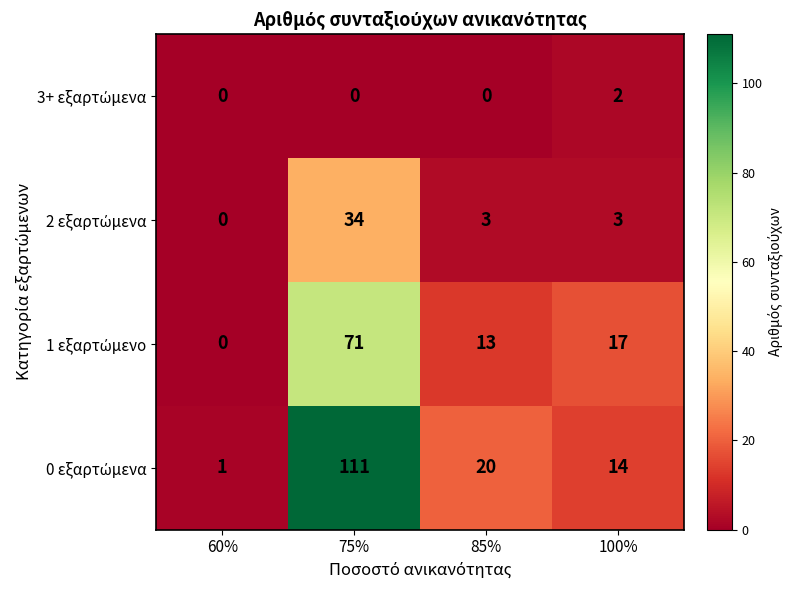

At which category is the sum across all series the highest?

75%